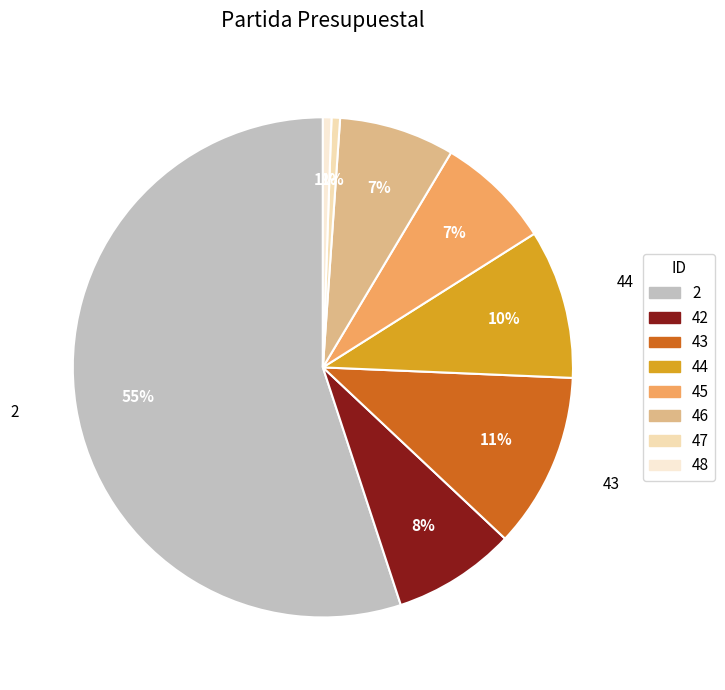

To the nearest percent, what is the combined percentage of 44 and 43?

21%